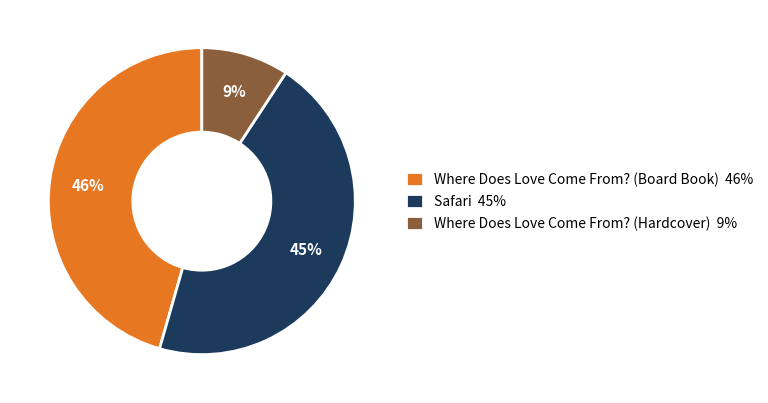

Count the number of slices in the pie.

3